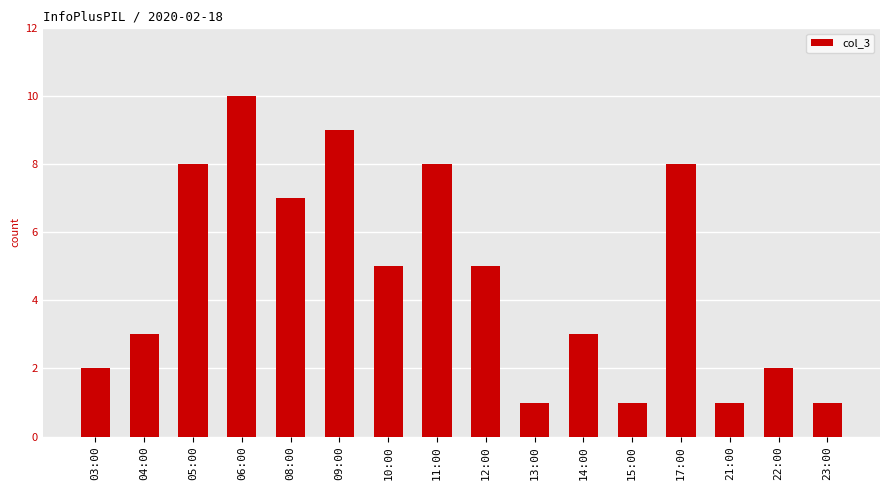

At which category does the chart reach its peak across all series?

06:00